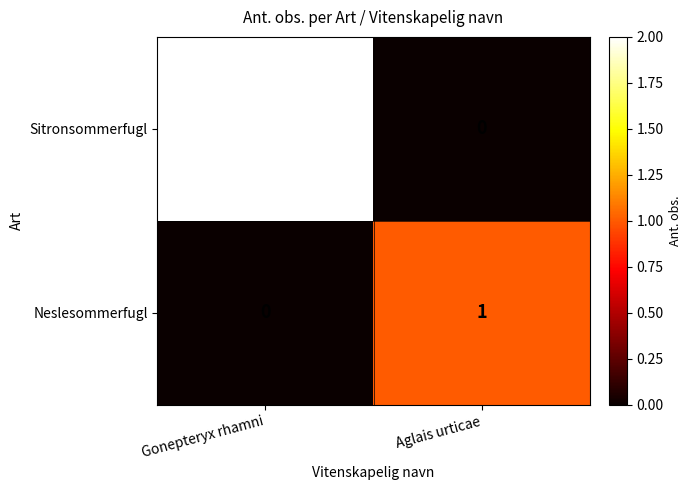

Which series has the largest total across all categories?

Sitronsommerfugl